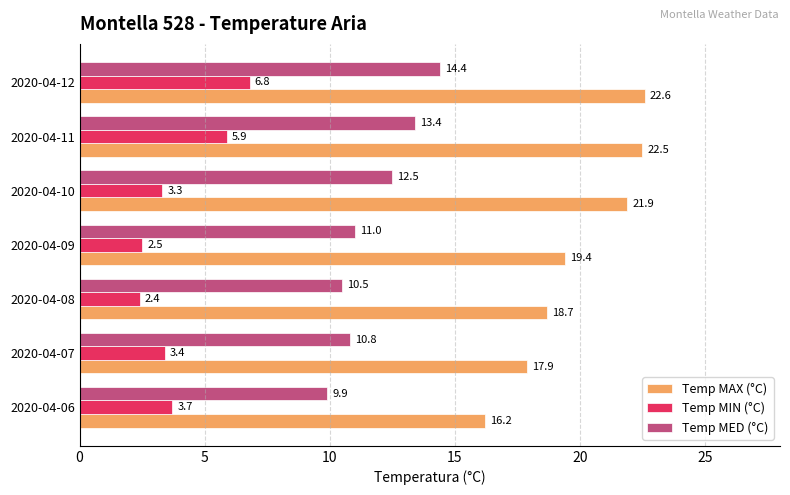

Which series has the largest total across all categories?

Temp MAX (°C)